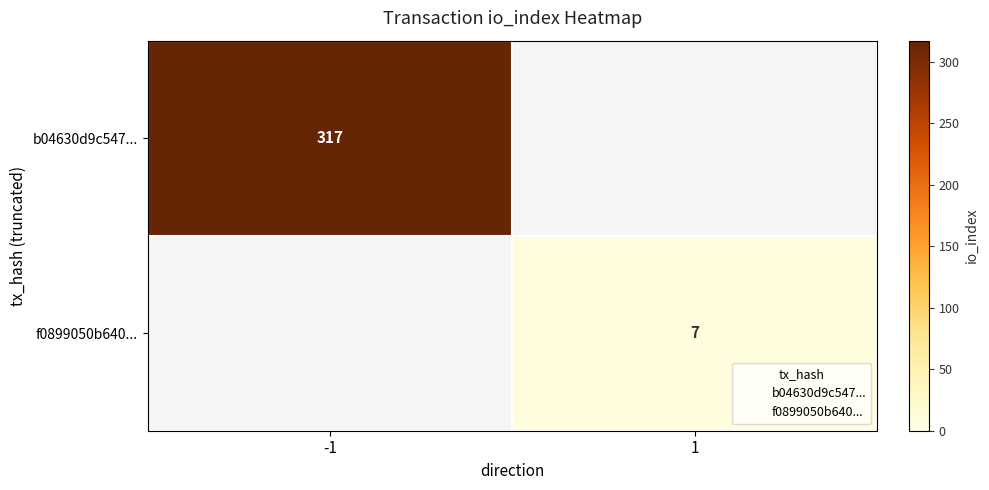

Read the b04630d9c547... value at -1.

317